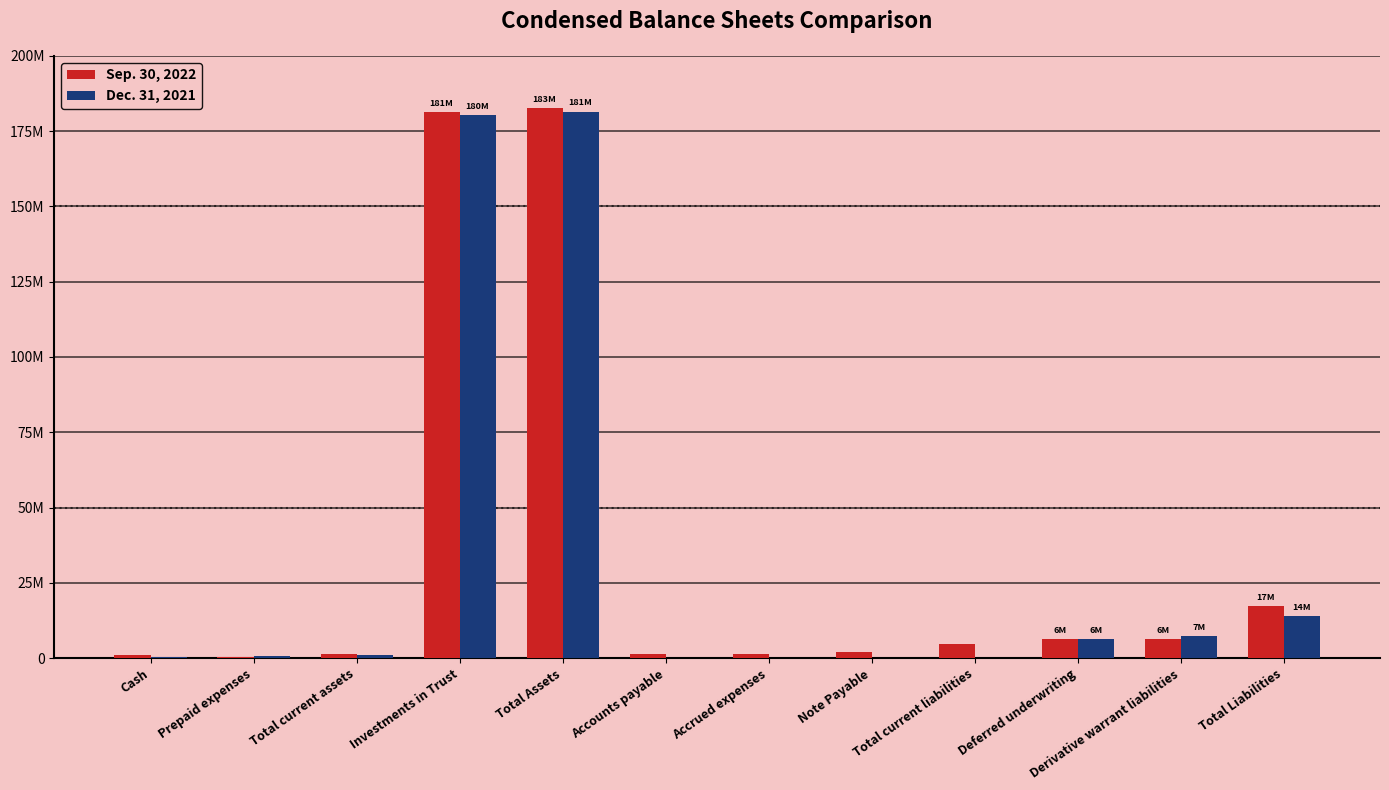

What is the maximum value for Sep. 30, 2022?

182568687